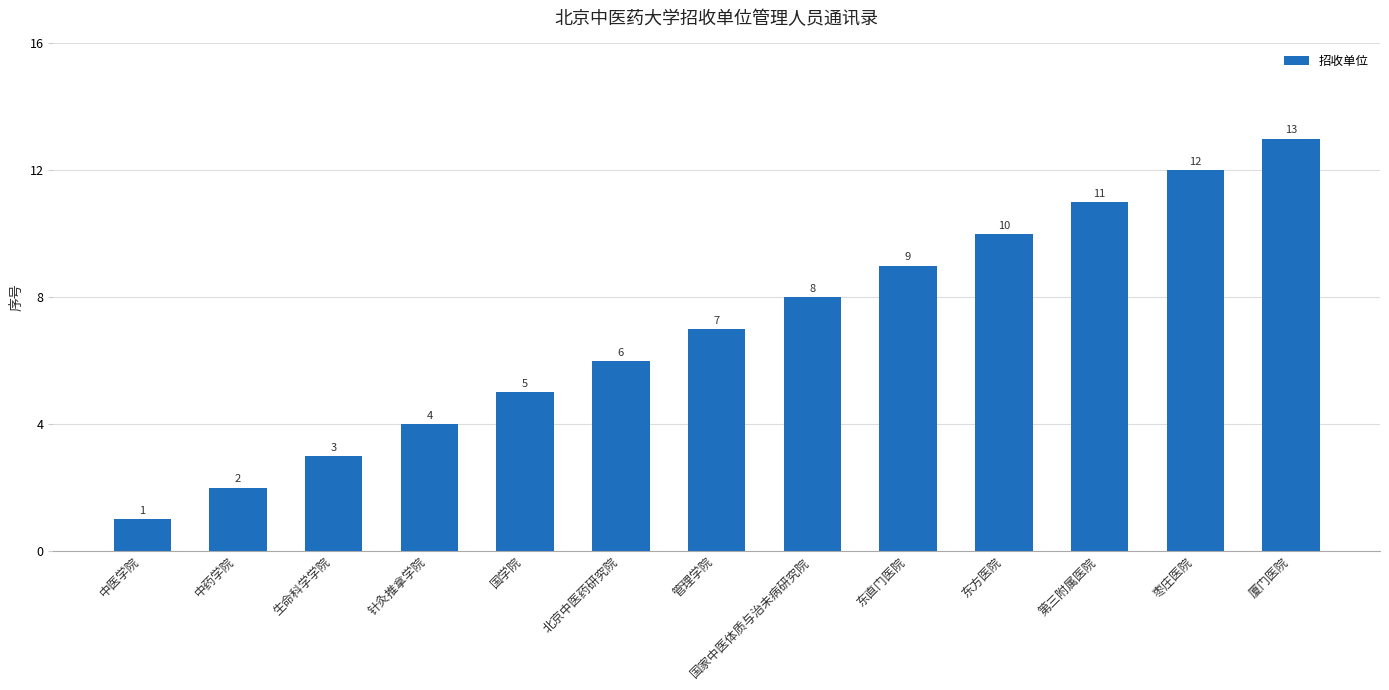

What is the average value?

7